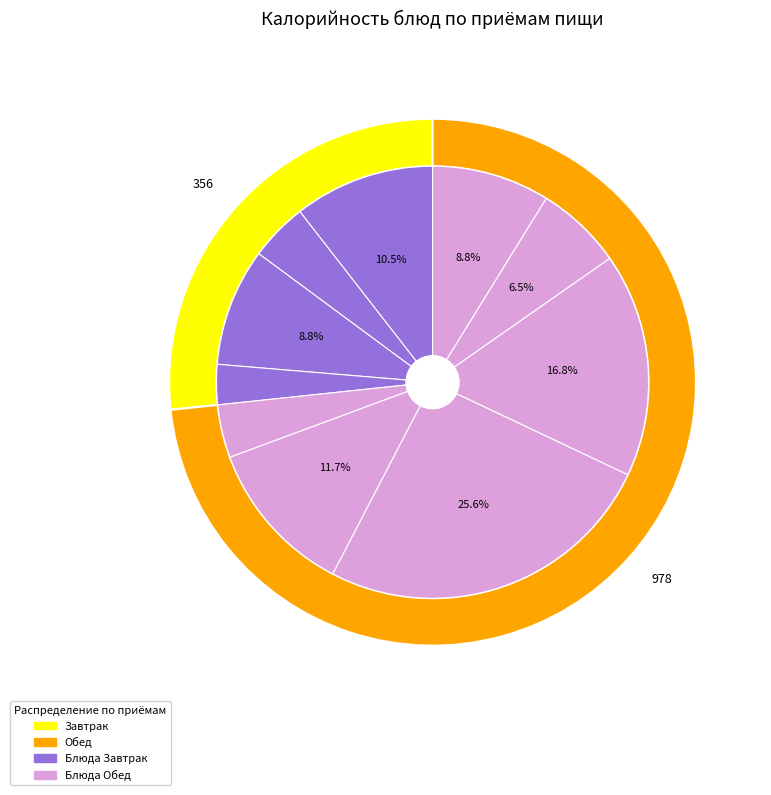

To the nearest percent, what is the difference between the Котлета куриная запеченная and Омлет натуральный с маслом сливочным slice percentages?

15%